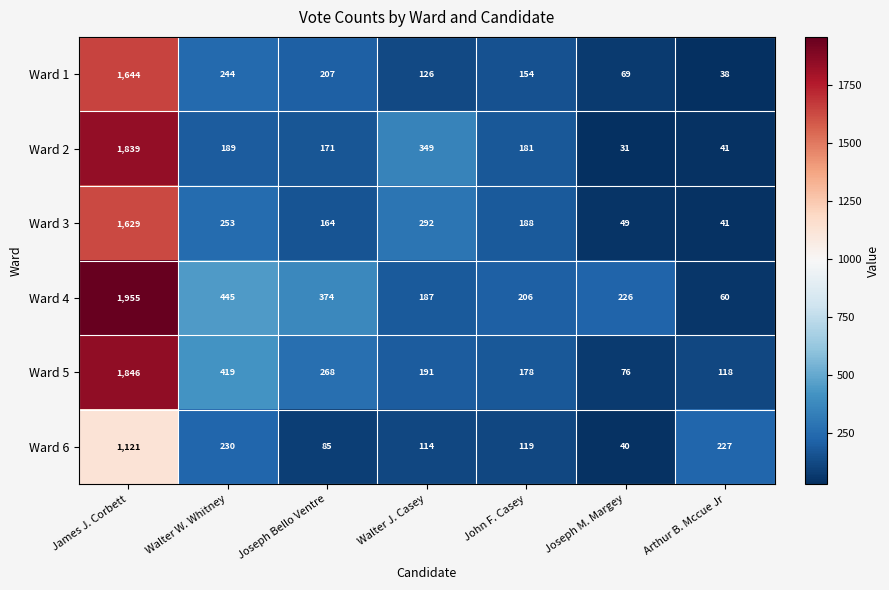

At how many categories does at least one series exceed 1054?

1